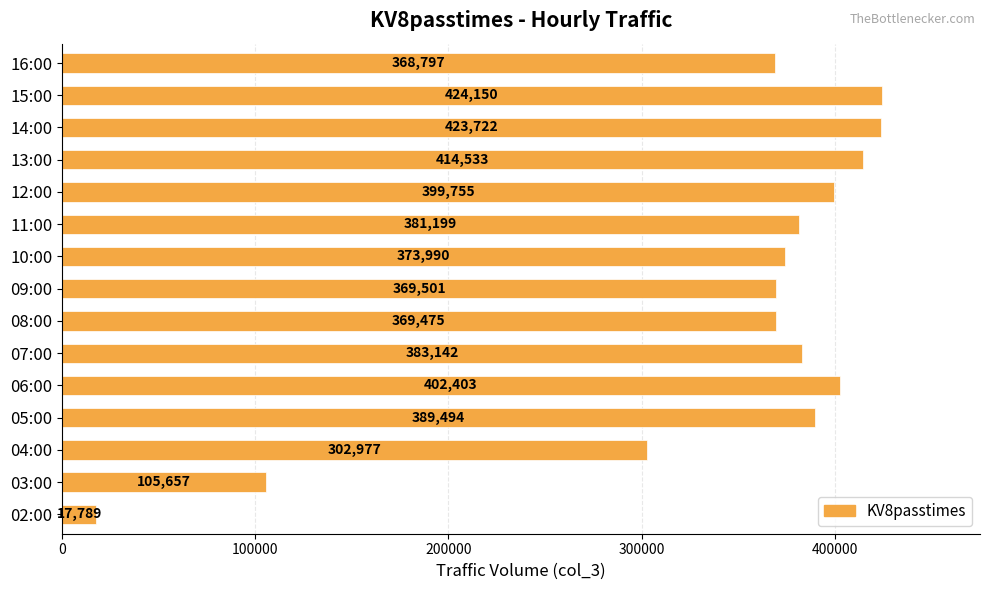

At which label is the value closest to 220969?

04:00